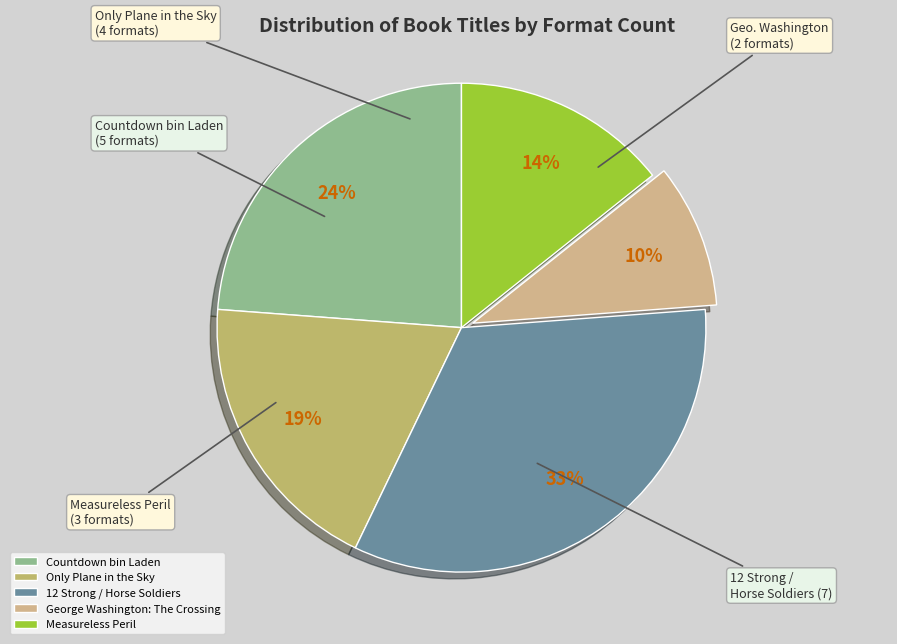

Rank the categories by value from lowest to highest.

George Washington: The Crossing, Measureless Peril, Only Plane in the Sky, Countdown bin Laden, 12 Strong / Horse Soldiers